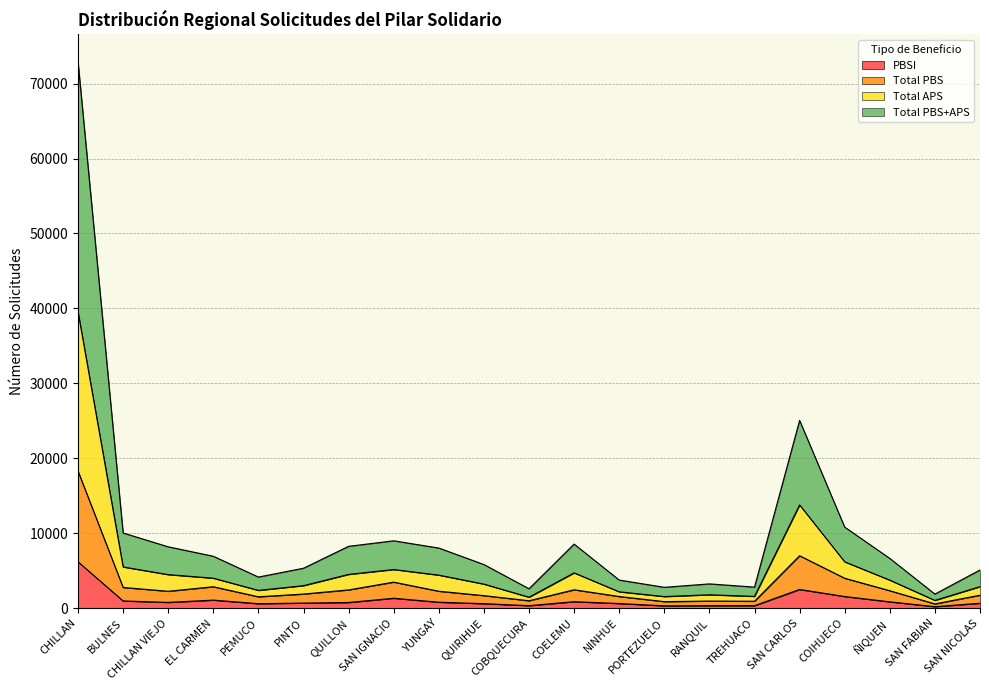

Which category has the highest value in the PBSI series?

CHILLAN